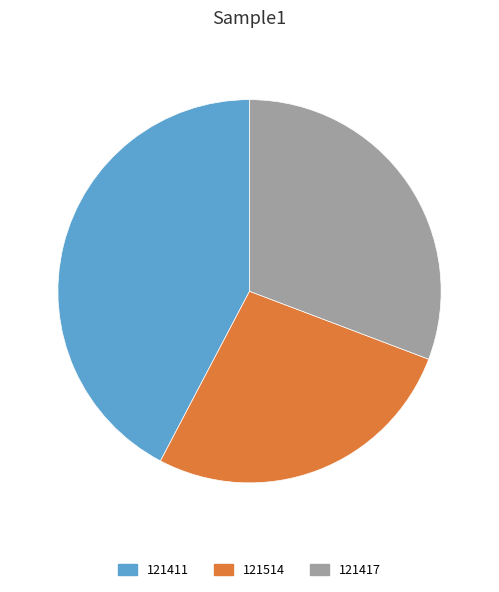

Do 121514 and 121417 together represent more than half of the pie?

Yes